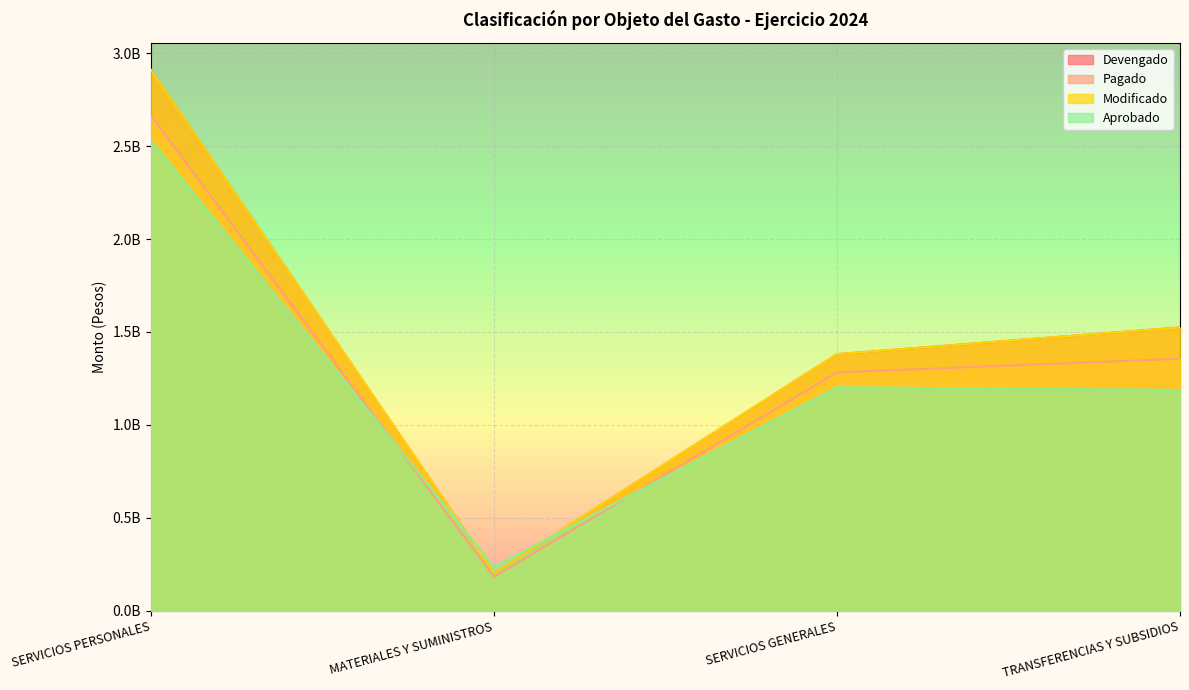

Reading left to right, list all the values displayed in this chart.

Devengado: SERVICIOS PERSONALES=2910065798.6	MATERIALES Y SUMINISTROS=203220357.8	SERVICIOS GENERALES=1380595911.2	TRANSFERENCIAS Y SUBSIDIOS=1524400287.0
Pagado: SERVICIOS PERSONALES=2663923764.9	MATERIALES Y SUMINISTROS=183101775.2	SERVICIOS GENERALES=1282553722.1	TRANSFERENCIAS Y SUBSIDIOS=1356008342.1
Modificado: SERVICIOS PERSONALES=2910065798.6	MATERIALES Y SUMINISTROS=203220357.8	SERVICIOS GENERALES=1380595911.2	TRANSFERENCIAS Y SUBSIDIOS=1524400287.0
Aprobado: SERVICIOS PERSONALES=2531339265.0	MATERIALES Y SUMINISTROS=237224040.0	SERVICIOS GENERALES=1202321929.0	TRANSFERENCIAS Y SUBSIDIOS=1188188085.0